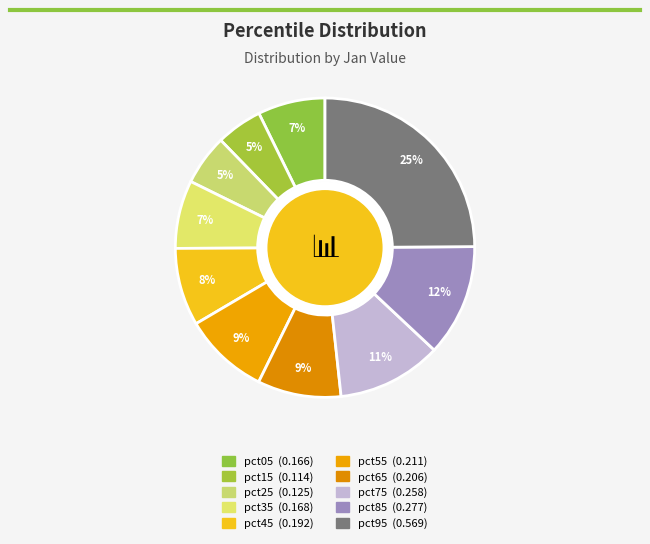

How many segments does this pie chart have?

10